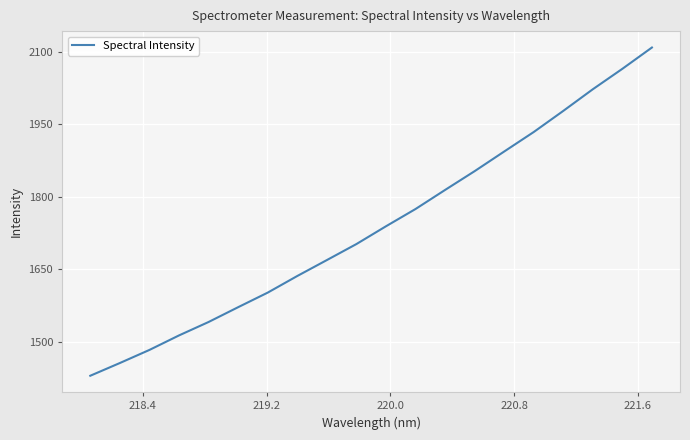

How many lines are shown in the chart?

1